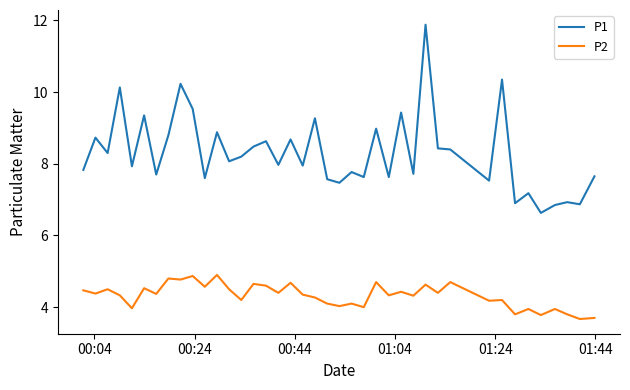

What is the minimum value for P2?

3.7